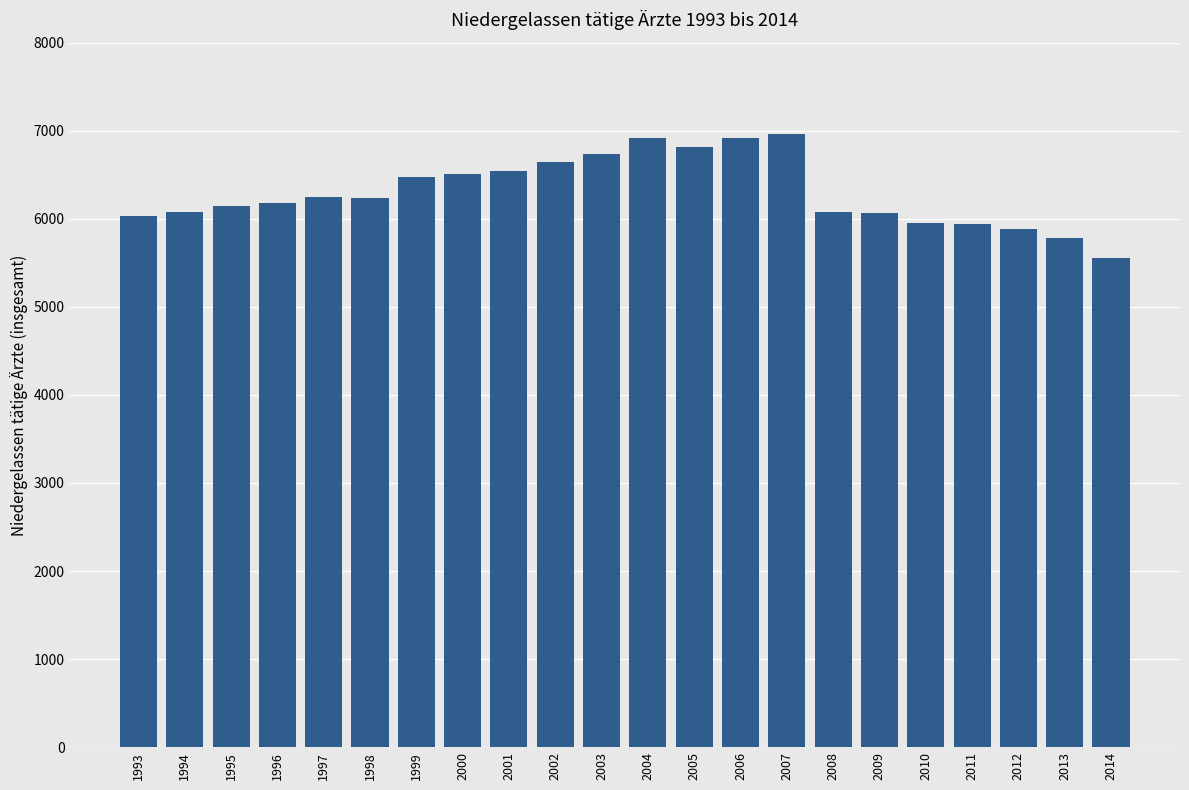

What is the difference between the values at 2008 and 2001?

466